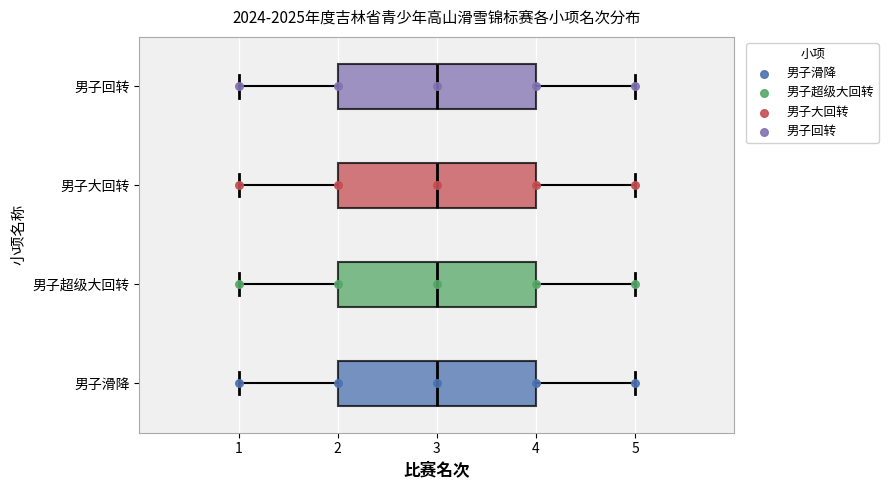

Where does the left whisker of the box for 男子超级大回转 end on the x-axis? The values are not printed on the chart, so give them approximately, as read against the axis.

1